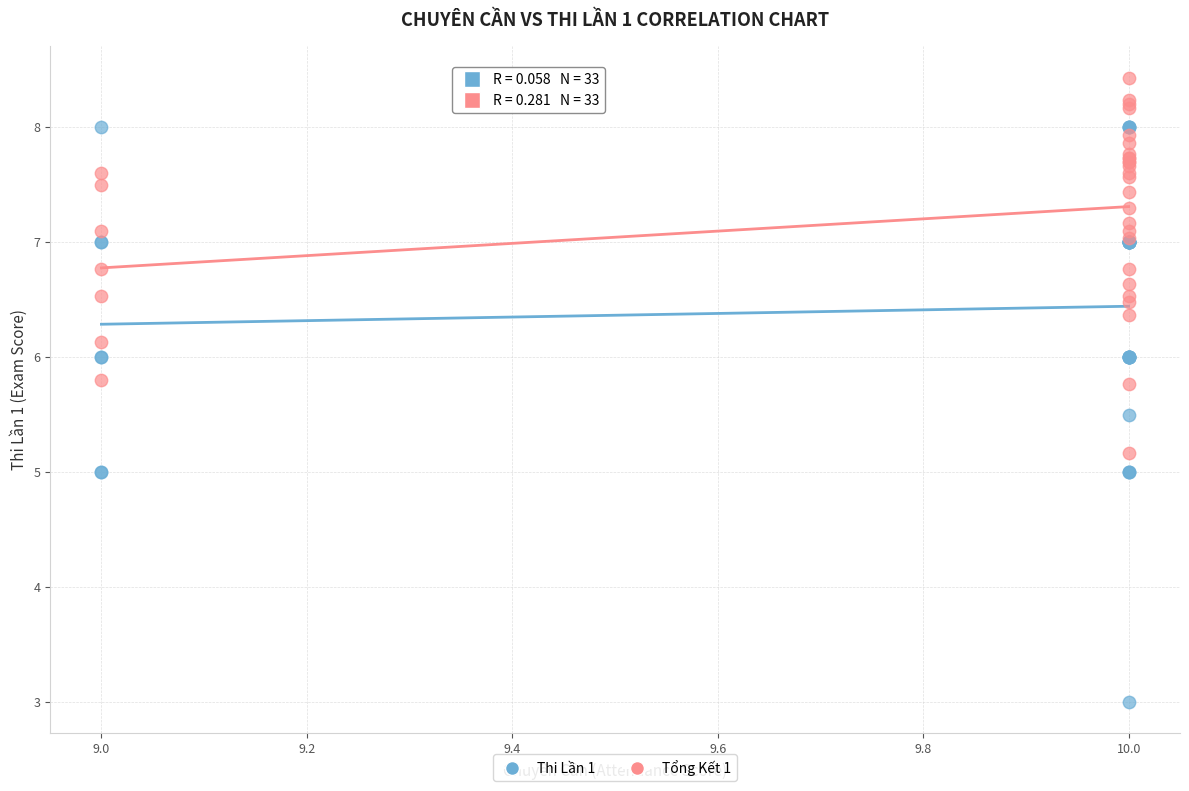

Which series contains the highest Y value?

Tổng Kết 1